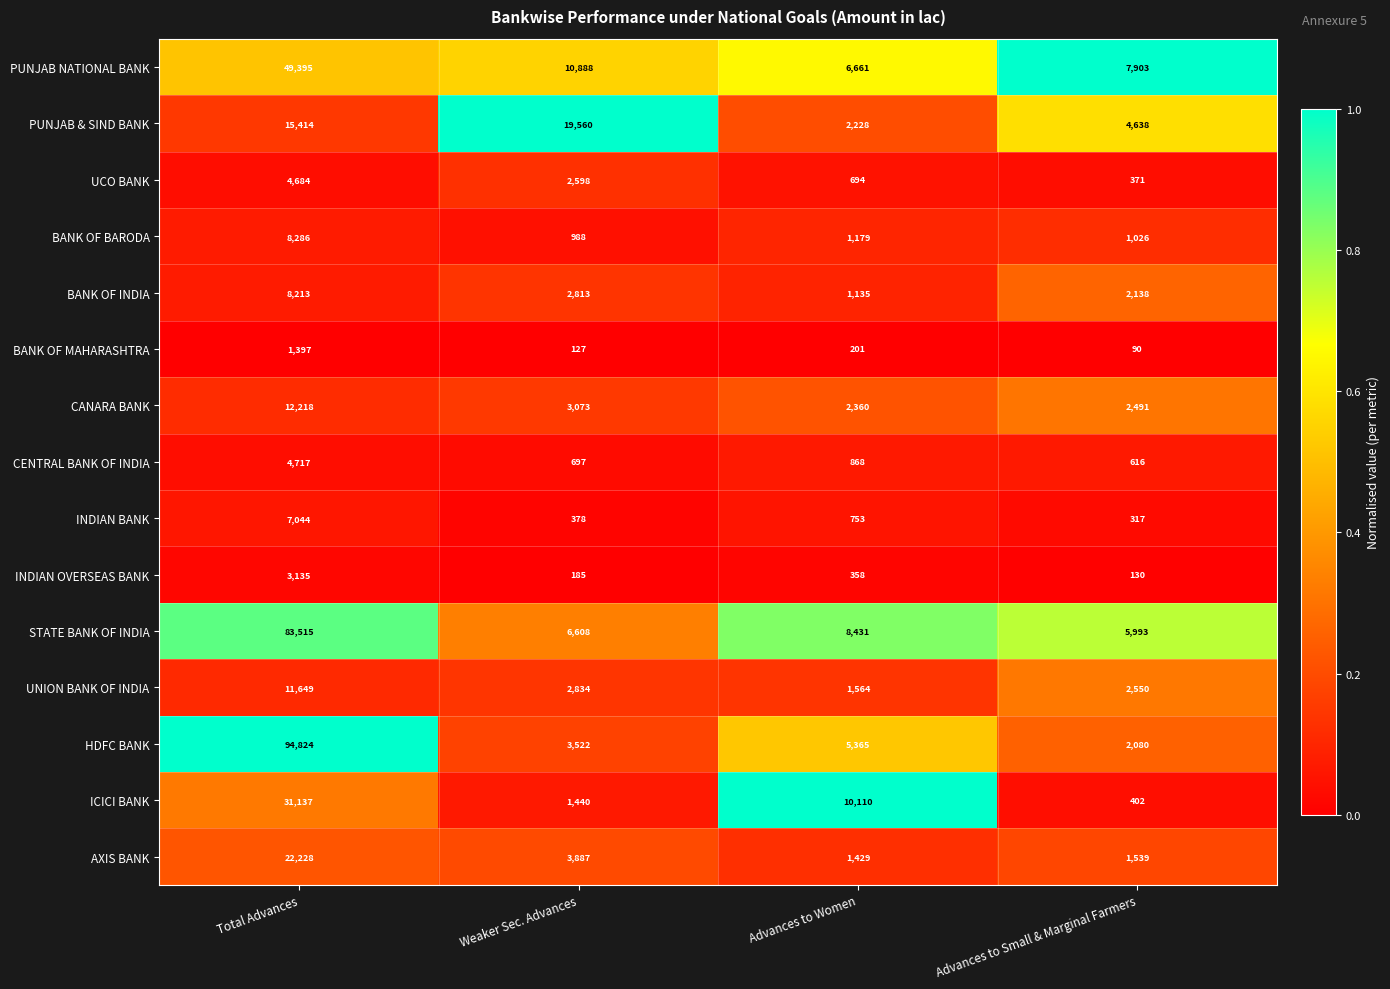

What is the sum of the BANK OF MAHARASHTRA values at Advances to Women and Advances to Small & Marginal Farmers?

291